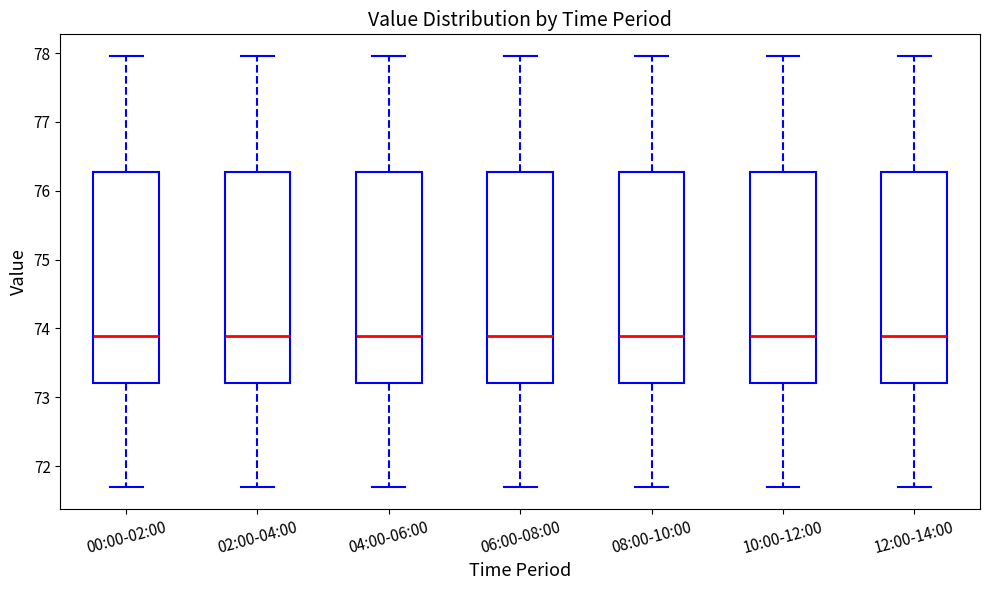

Where is the lower edge of the box for 06:00-08:00 on the y-axis? The values are not printed on the chart, so give them approximately, as read against the axis.

73.2